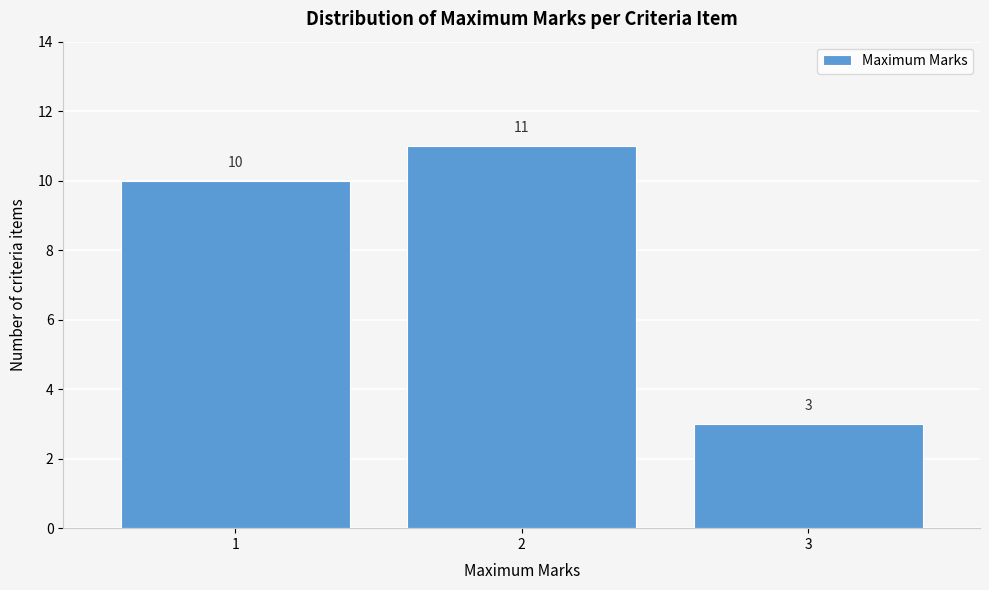

Over which range of the x-axis is the bar tallest?

1.5 to 2.5